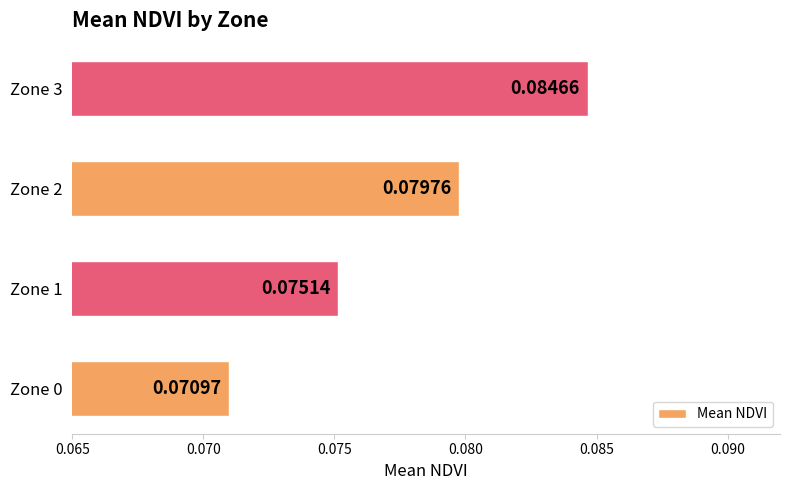

Which has a higher value, Zone 3 or Zone 1?

Zone 3